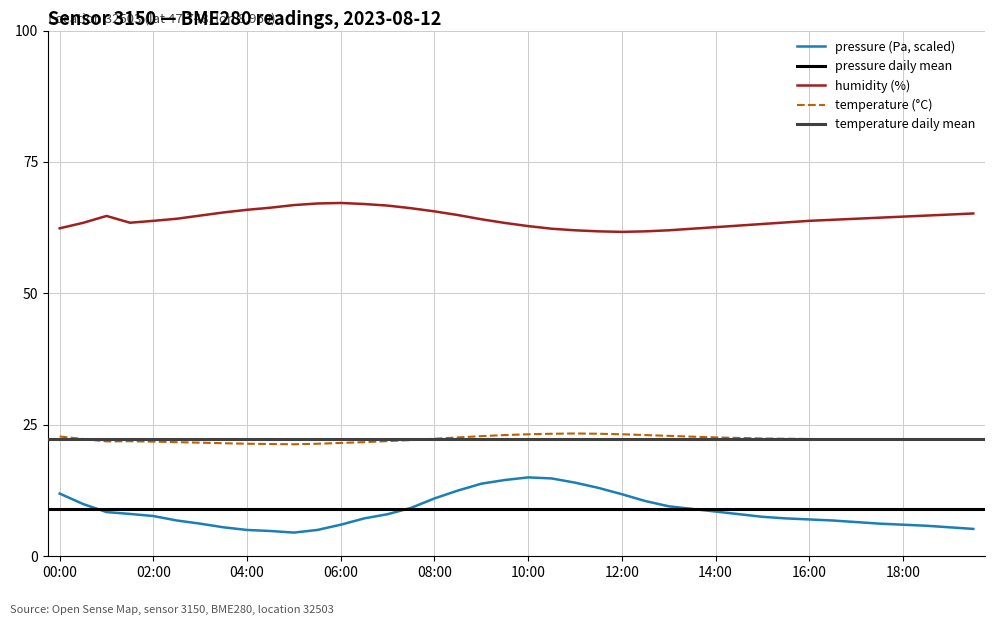

What is the difference between the pressure values at 08:30 and 13:30?

3.5